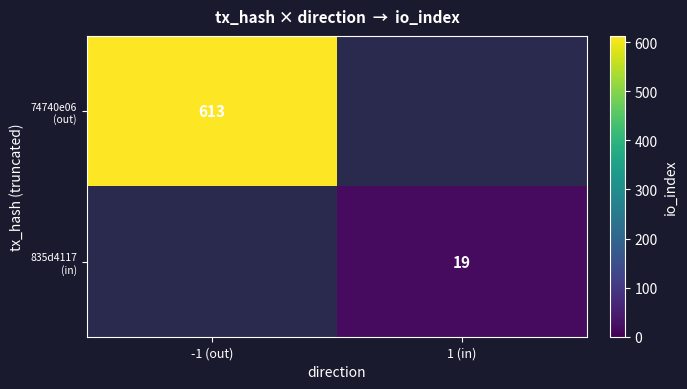

How many data points does each series have?

2